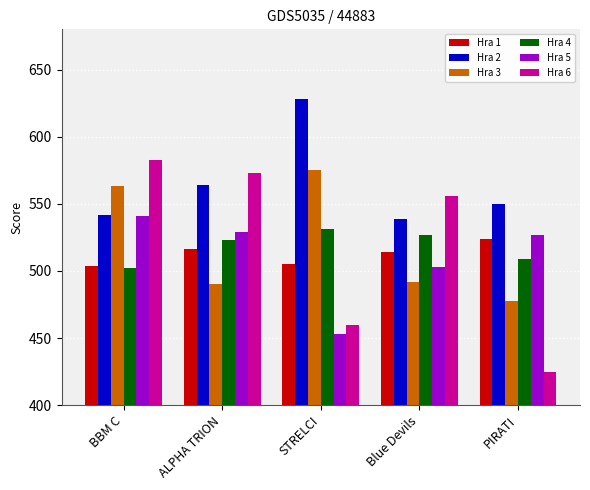

Rank the categories by Hra 2 value from lowest to highest.

Blue Devils, BBM C, PIRATI, ALPHA TRION, STRELCI